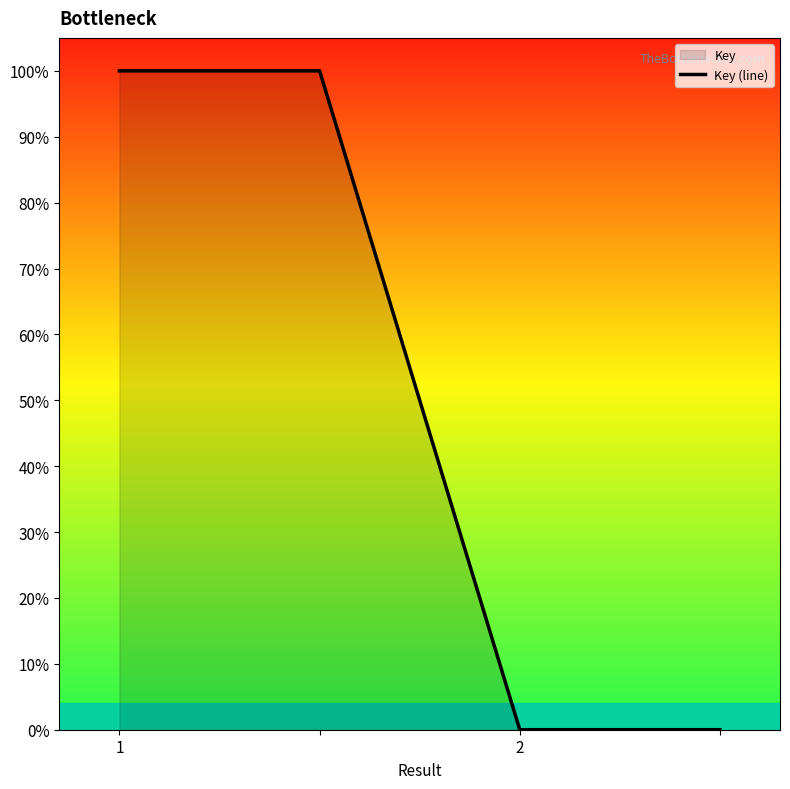

How many values are between 0 and 100?

4